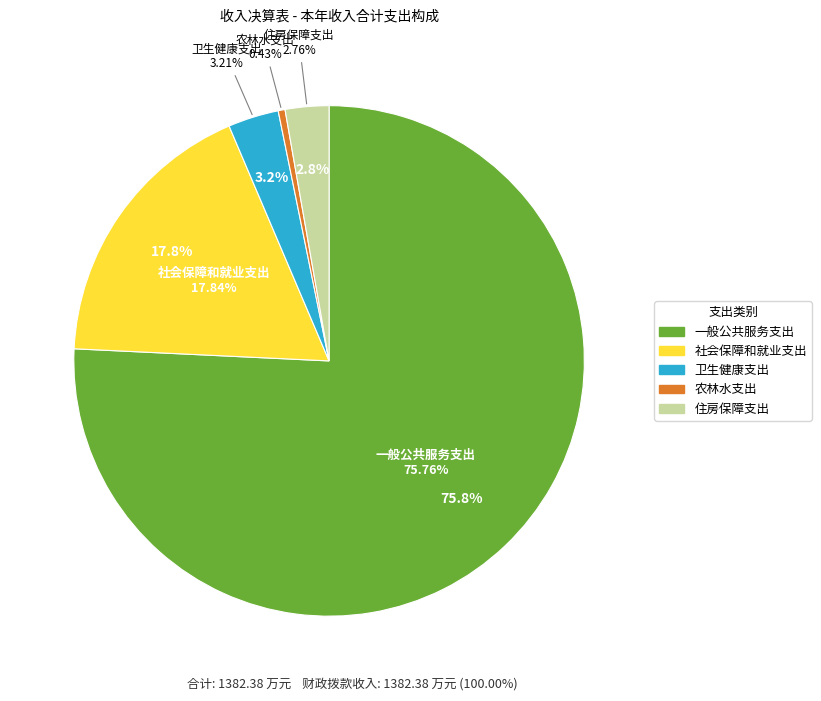

To the nearest percent, what is the average slice percentage?

20%